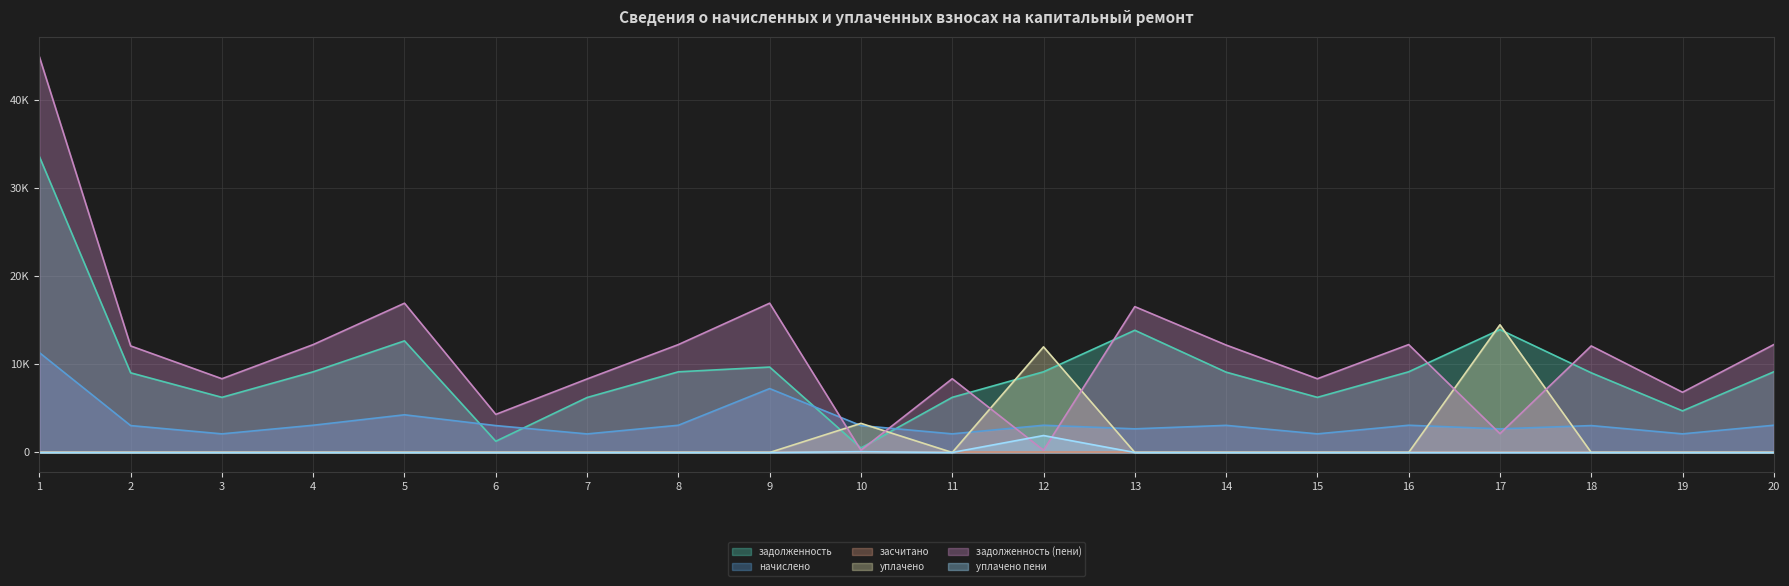

What is the maximum value for уплачено?

14500.0